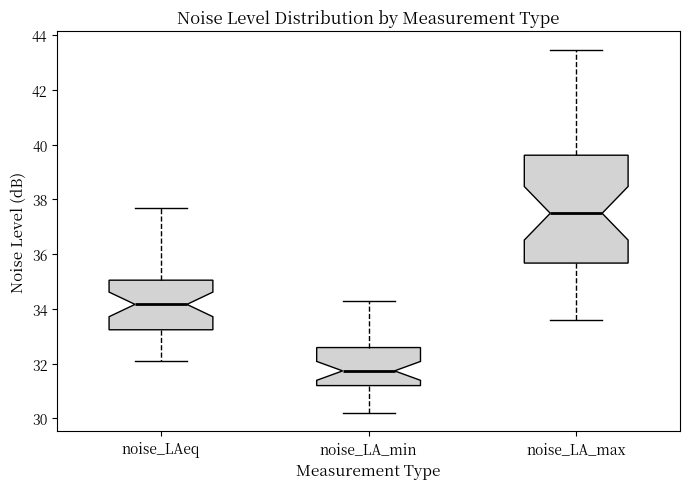

Where does the lower whisker of the box for noise_LA_min end on the y-axis? The values are not printed on the chart, so give them approximately, as read against the axis.

30.2